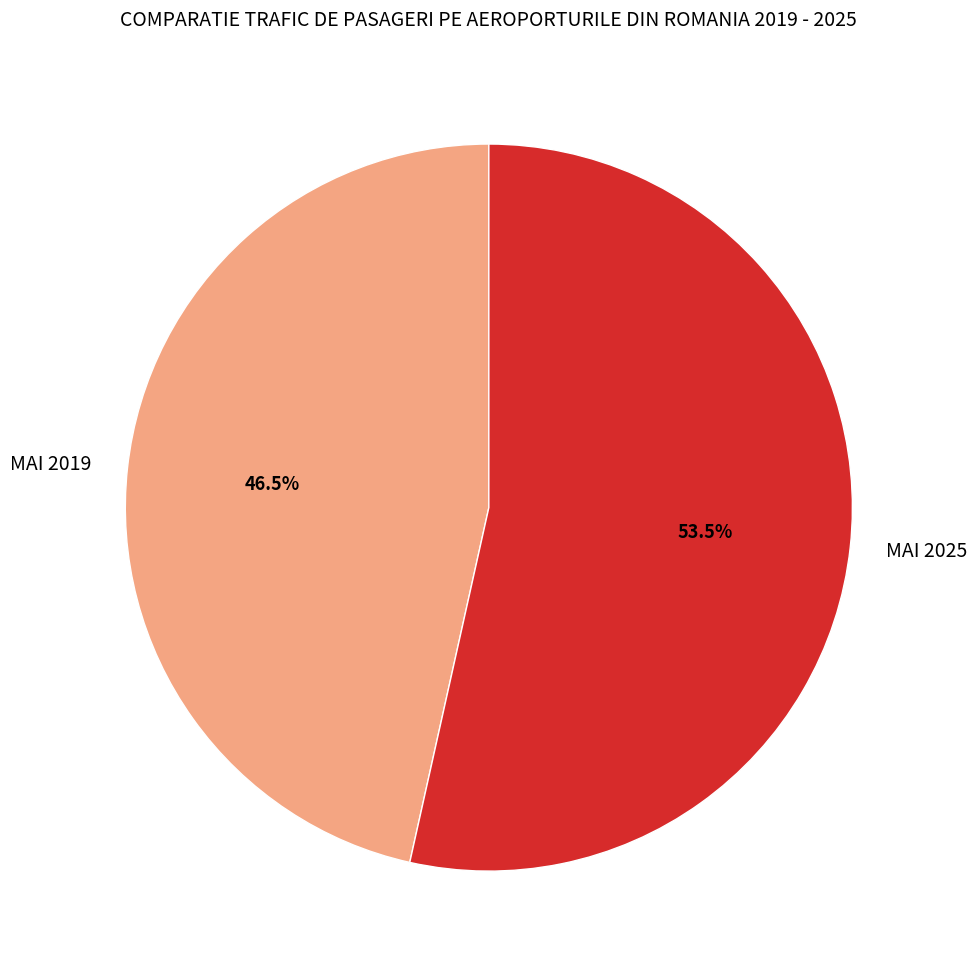

What is the largest slice in the pie chart?

MAI 2025